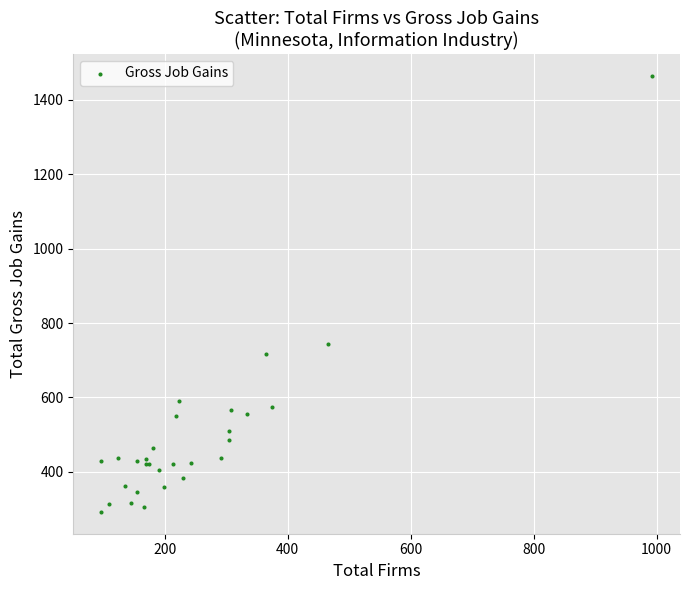

What Y value in the scatter plot is closest to 878?

744